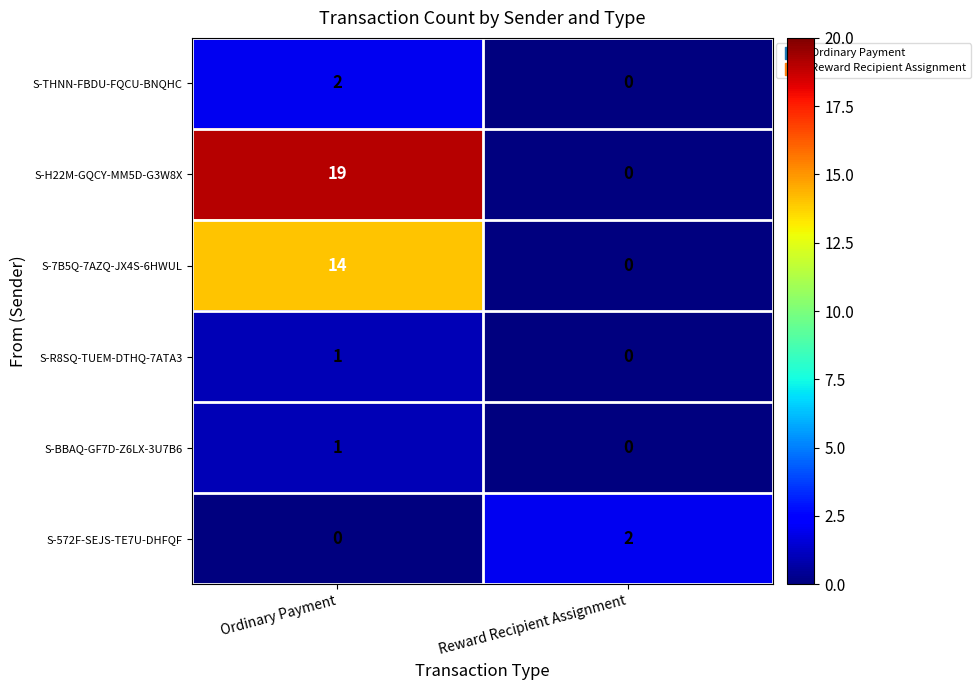

Reading right to left, what are all the values shown in this chart?

S-THNN-FBDU-FQCU-BNQHC: 0	2
S-H22M-GQCY-MM5D-G3W8X: 0	19
S-7B5Q-7AZQ-JX4S-6HWUL: 0	14
S-R8SQ-TUEM-DTHQ-7ATA3: 0	1
S-BBAQ-GF7D-Z6LX-3U7B6: 0	1
S-572F-SEJS-TE7U-DHFQF: 2	0